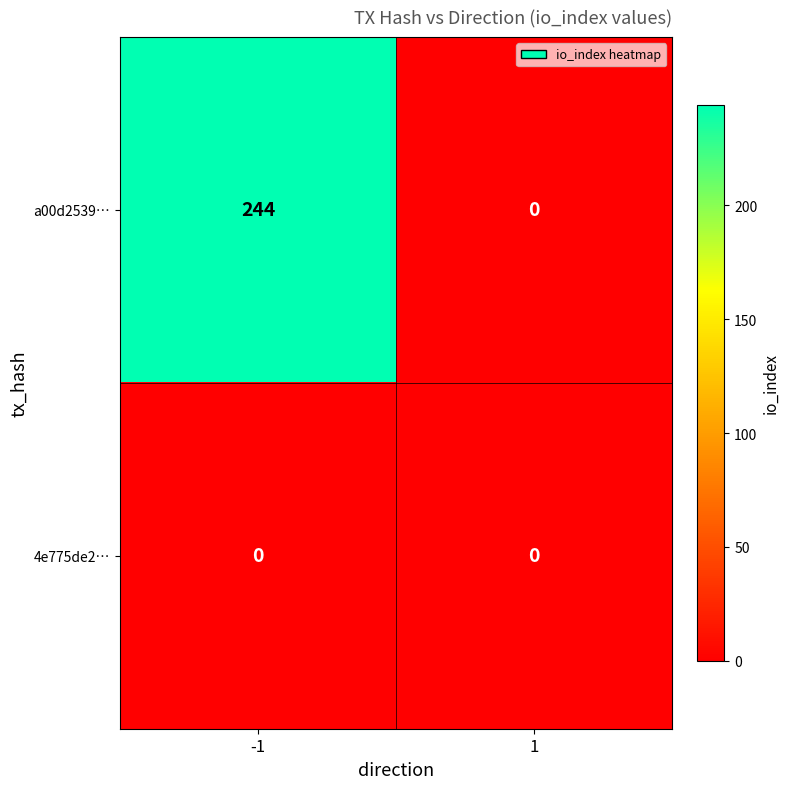

Reading left to right, transcribe all the data shown in this chart.

a00d2539…: -1=244	1=0
4e775de2…: -1=0	1=0